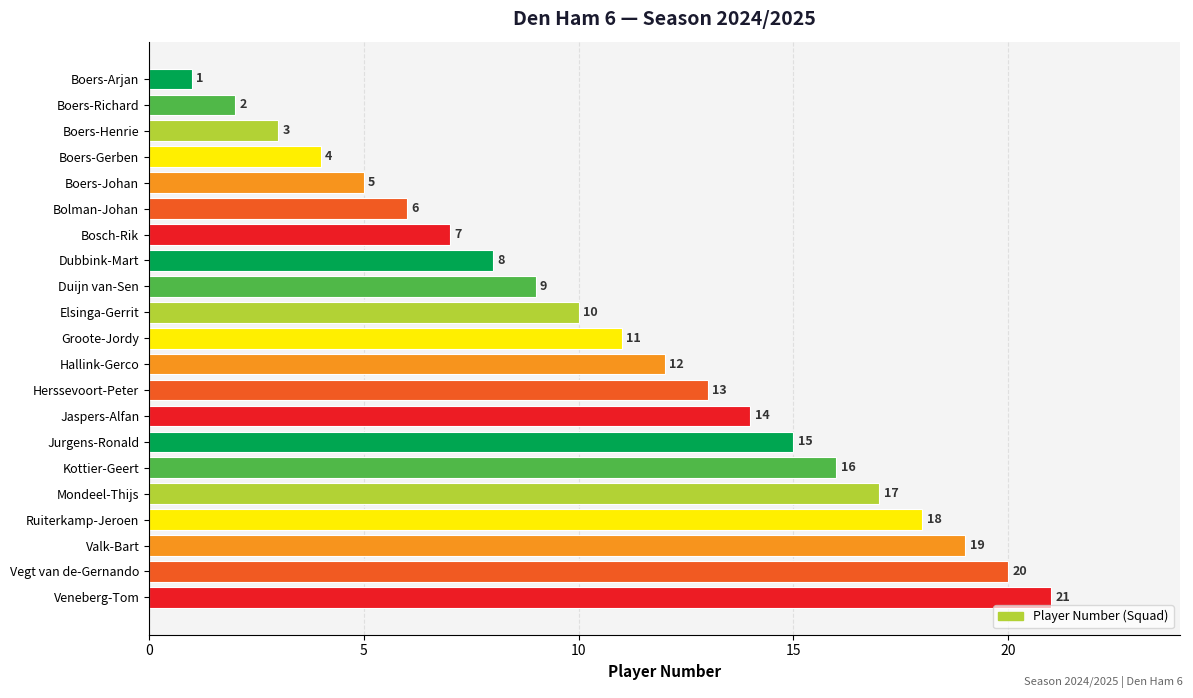

Rank the categories by value from highest to lowest.

Veneberg-Tom, Vegt van de-Gernando, Valk-Bart, Ruiterkamp-Jeroen, Mondeel-Thijs, Kottier-Geert, Jurgens-Ronald, Jaspers-Alfan, Herssevoort-Peter, Hallink-Gerco, Groote-Jordy, Elsinga-Gerrit, Duijn van-Sen, Dubbink-Mart, Bosch-Rik, Bolman-Johan, Boers-Johan, Boers-Gerben, Boers-Henrie, Boers-Richard, Boers-Arjan